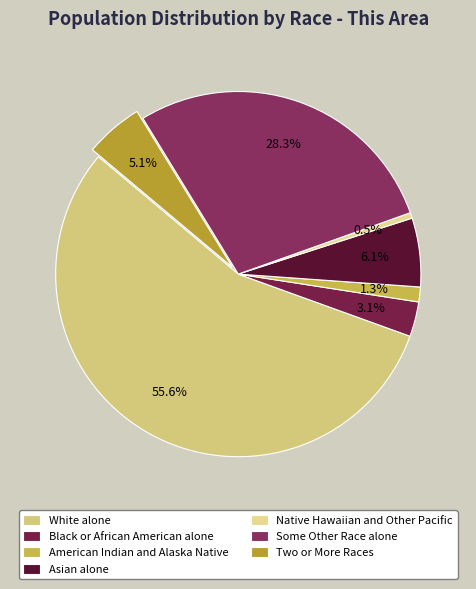

What is the ratio of the value at Some Other Race alone to the value at Black or African American alone?

9.2